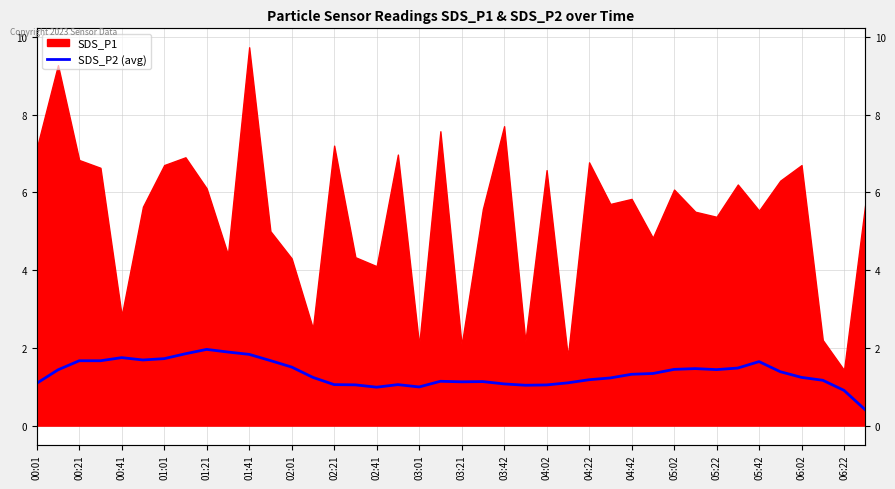

Is it true that the value at 03:21 is 1.1?

True